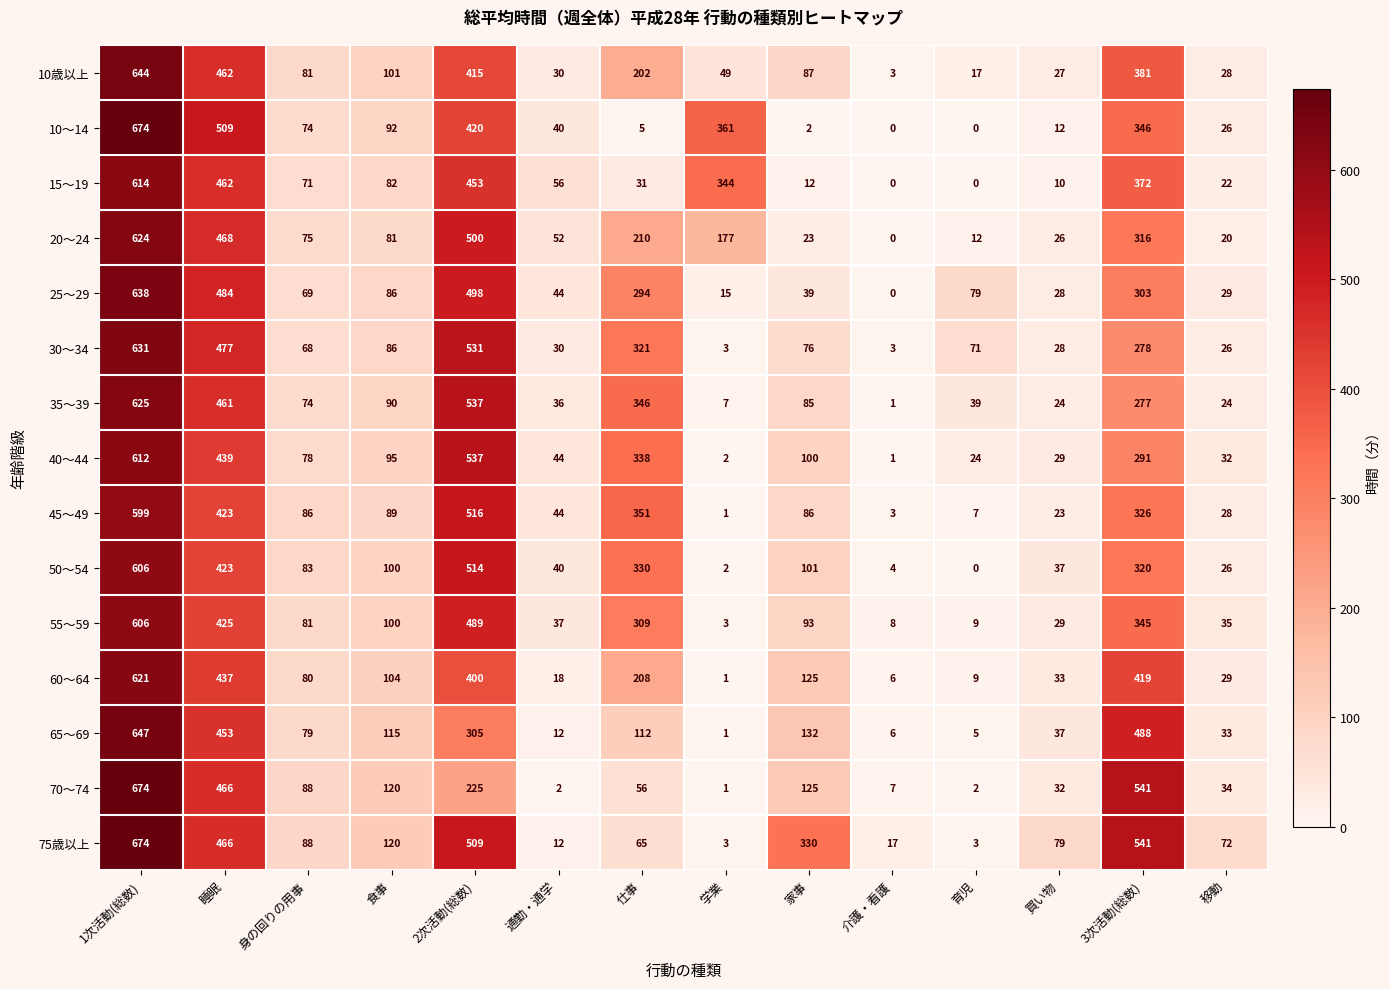

Where does the 30～34 series first go above 76?

1次活動(総数)